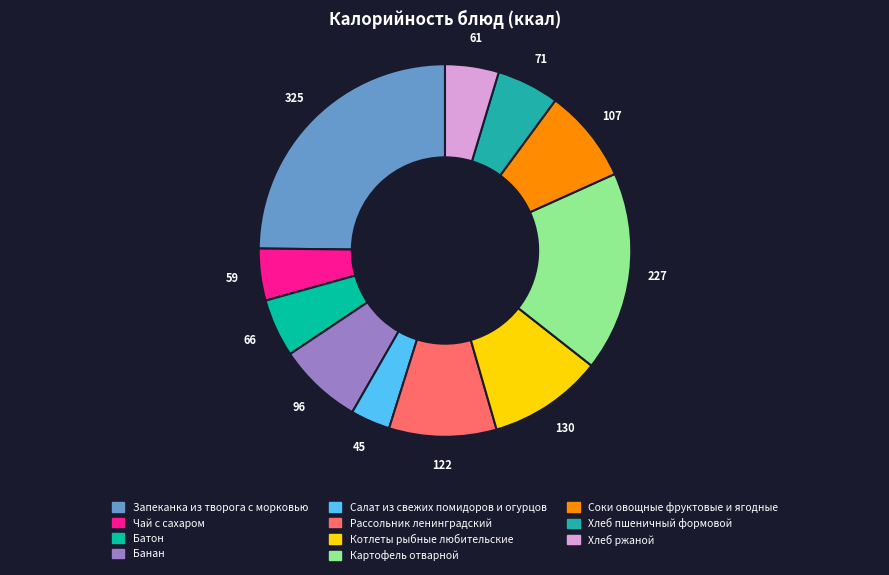

What is the change in value from Запеканка из творога с морковью to Салат из свежих помидоров и огурцов?

-280